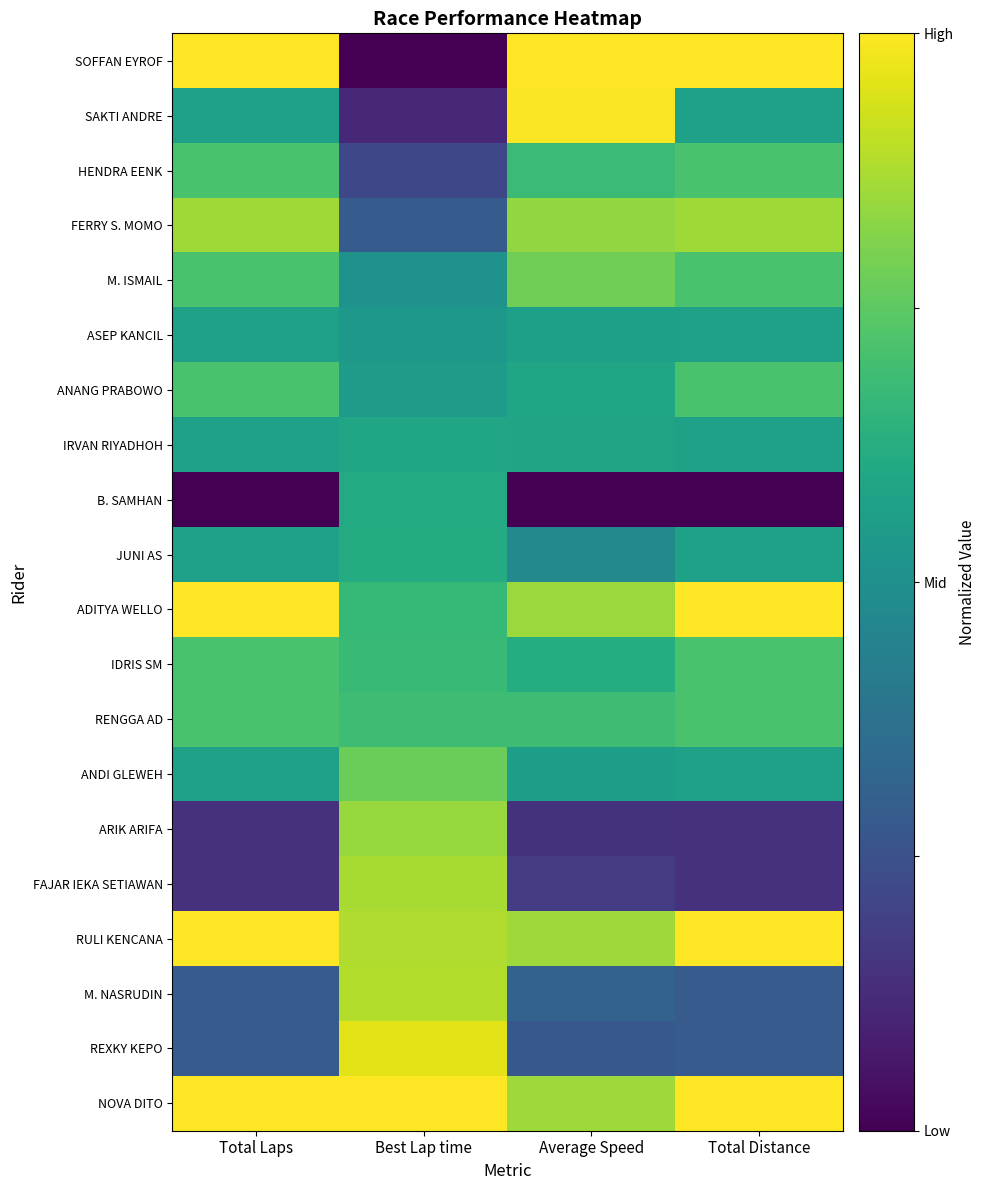

Reading left to right, what are all the values shown in this chart?

SOFFAN EYROF: Total Laps=1.0	Best Lap time=0.0	Average Speed=1.0	Total Distance=1.0
SAKTI ANDRE: Total Laps=0.6	Best Lap time=0.1	Average Speed=1.0	Total Distance=0.6
HENDRA EENK: Total Laps=0.7	Best Lap time=0.2	Average Speed=0.7	Total Distance=0.7
FERRY S. MOMO: Total Laps=0.9	Best Lap time=0.3	Average Speed=0.8	Total Distance=0.9
M. ISMAIL: Total Laps=0.7	Best Lap time=0.5	Average Speed=0.8	Total Distance=0.7
ASEP KANCIL: Total Laps=0.6	Best Lap time=0.5	Average Speed=0.6	Total Distance=0.6
ANANG PRABOWO: Total Laps=0.7	Best Lap time=0.6	Average Speed=0.6	Total Distance=0.7
IRVAN RIYADHOH: Total Laps=0.6	Best Lap time=0.6	Average Speed=0.6	Total Distance=0.6
B. SAMHAN: Total Laps=0.0	Best Lap time=0.6	Average Speed=0.0	Total Distance=0.0
JUNI AS: Total Laps=0.6	Best Lap time=0.6	Average Speed=0.5	Total Distance=0.6
ADITYA WELLO: Total Laps=1.0	Best Lap time=0.7	Average Speed=0.8	Total Distance=1.0
IDRIS SM: Total Laps=0.7	Best Lap time=0.7	Average Speed=0.6	Total Distance=0.7
RENGGA AD: Total Laps=0.7	Best Lap time=0.7	Average Speed=0.7	Total Distance=0.7
ANDI GLEWEH: Total Laps=0.6	Best Lap time=0.8	Average Speed=0.6	Total Distance=0.6
ARIK ARIFA: Total Laps=0.1	Best Lap time=0.8	Average Speed=0.1	Total Distance=0.1
FAJAR IEKA SETIAWAN: Total Laps=0.1	Best Lap time=0.9	Average Speed=0.2	Total Distance=0.1
RULI KENCANA: Total Laps=1.0	Best Lap time=0.9	Average Speed=0.9	Total Distance=1.0
M. NASRUDIN: Total Laps=0.3	Best Lap time=0.9	Average Speed=0.3	Total Distance=0.3
REXKY KEPO: Total Laps=0.3	Best Lap time=1.0	Average Speed=0.3	Total Distance=0.3
NOVA DITO: Total Laps=1.0	Best Lap time=1.0	Average Speed=0.9	Total Distance=1.0